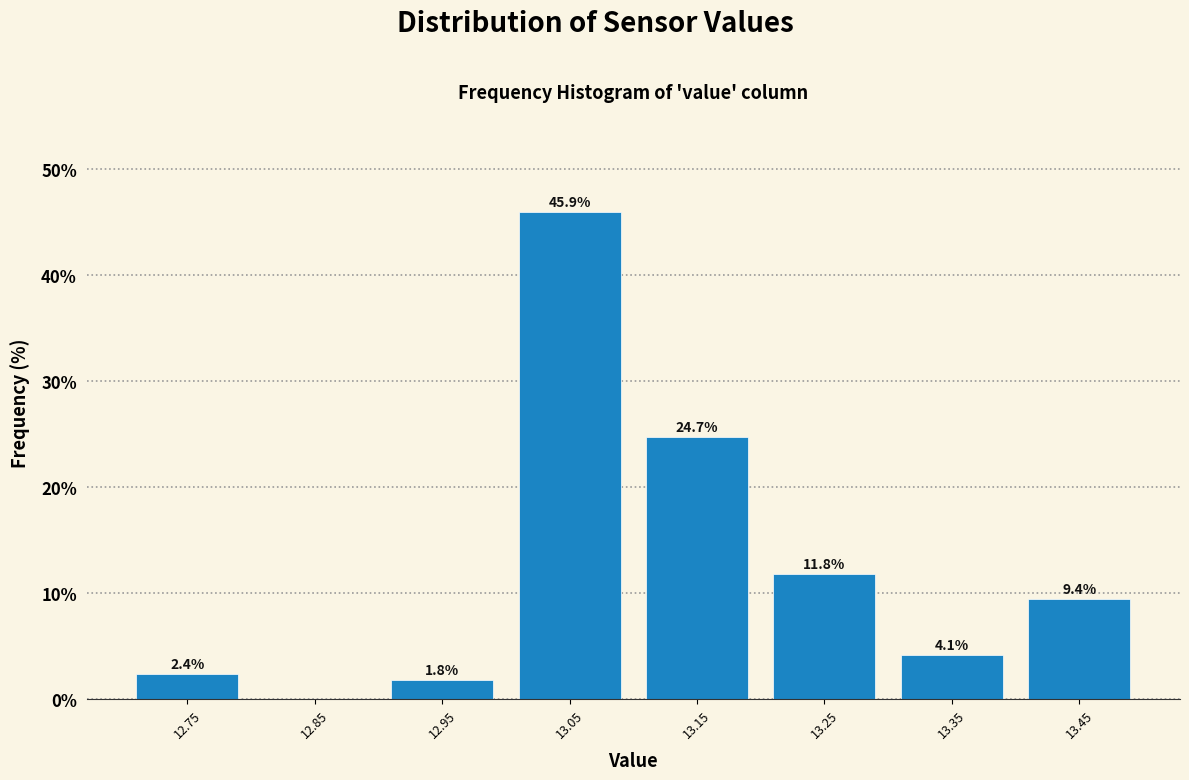

Over which range of the x-axis is the bar tallest?

13.0 to 13.1